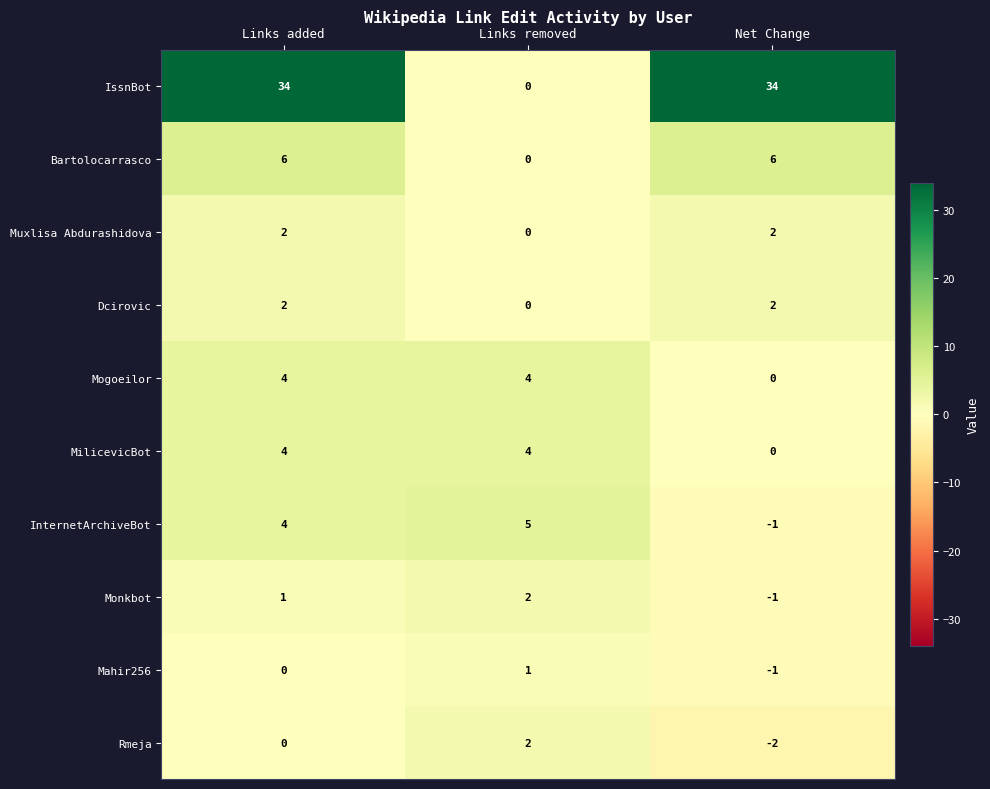

The Bartolocarrasco series shows -4 at Links removed. True or false?

False